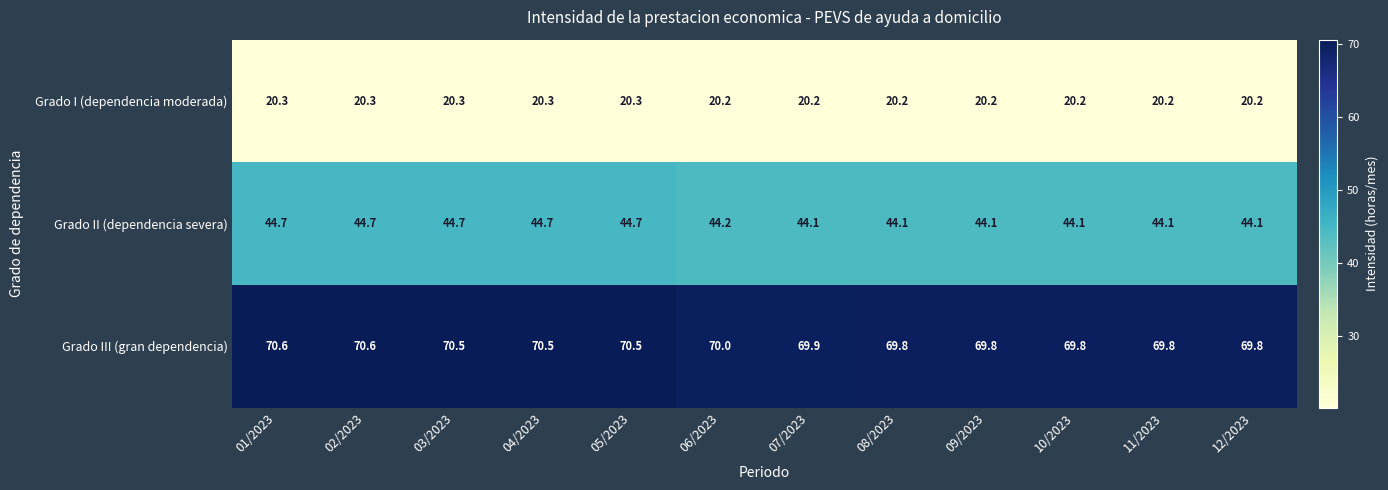

What is the average value of the Grado III (gran dependencia) series?

70.1